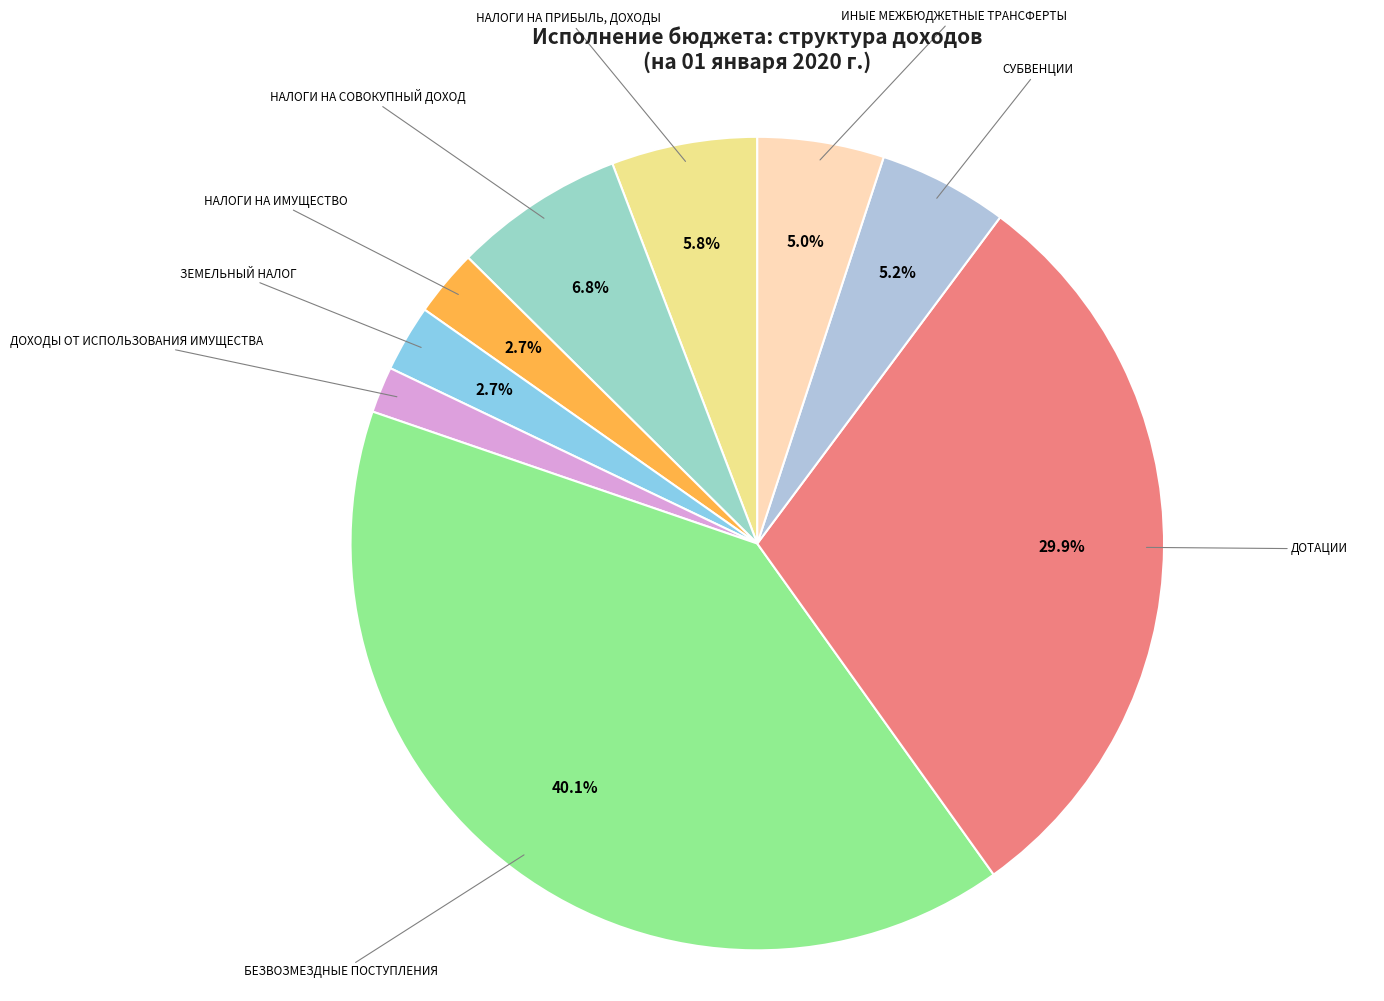

Which slice is the smallest?

ДОХОДЫ ОТ ИСПОЛЬЗОВАНИЯ ИМУЩЕСТВА